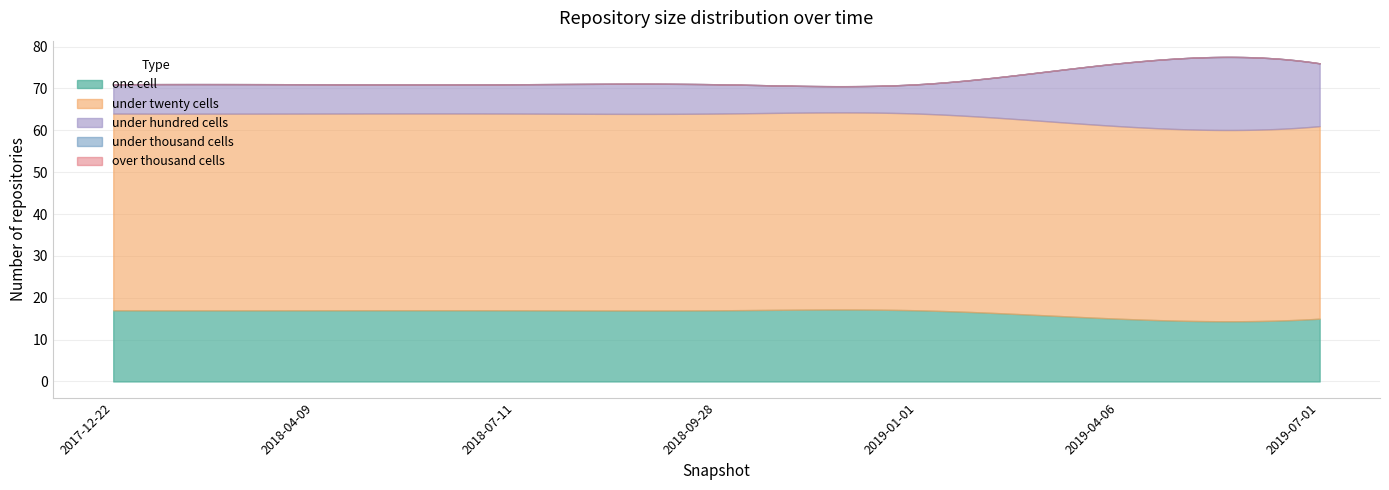

Reading left to right, transcribe all the data shown in this chart.

one_cell: 2017-12-22=17	2018-04-09=17	2018-07-11=17	2018-09-28=17	2019-01-01=17	2019-04-06=15	2019-07-01=15
under_twenty_cells: 2017-12-22=47	2018-04-09=47	2018-07-11=47	2018-09-28=47	2019-01-01=47	2019-04-06=46	2019-07-01=46
under_hundred_cells: 2017-12-22=7	2018-04-09=7	2018-07-11=7	2018-09-28=7	2019-01-01=7	2019-04-06=15	2019-07-01=15
under_thousand_cells: 2017-12-22=0	2018-04-09=0	2018-07-11=0	2018-09-28=0	2019-01-01=0	2019-04-06=0	2019-07-01=0
over_thousand_cells: 2017-12-22=0	2018-04-09=0	2018-07-11=0	2018-09-28=0	2019-01-01=0	2019-04-06=0	2019-07-01=0